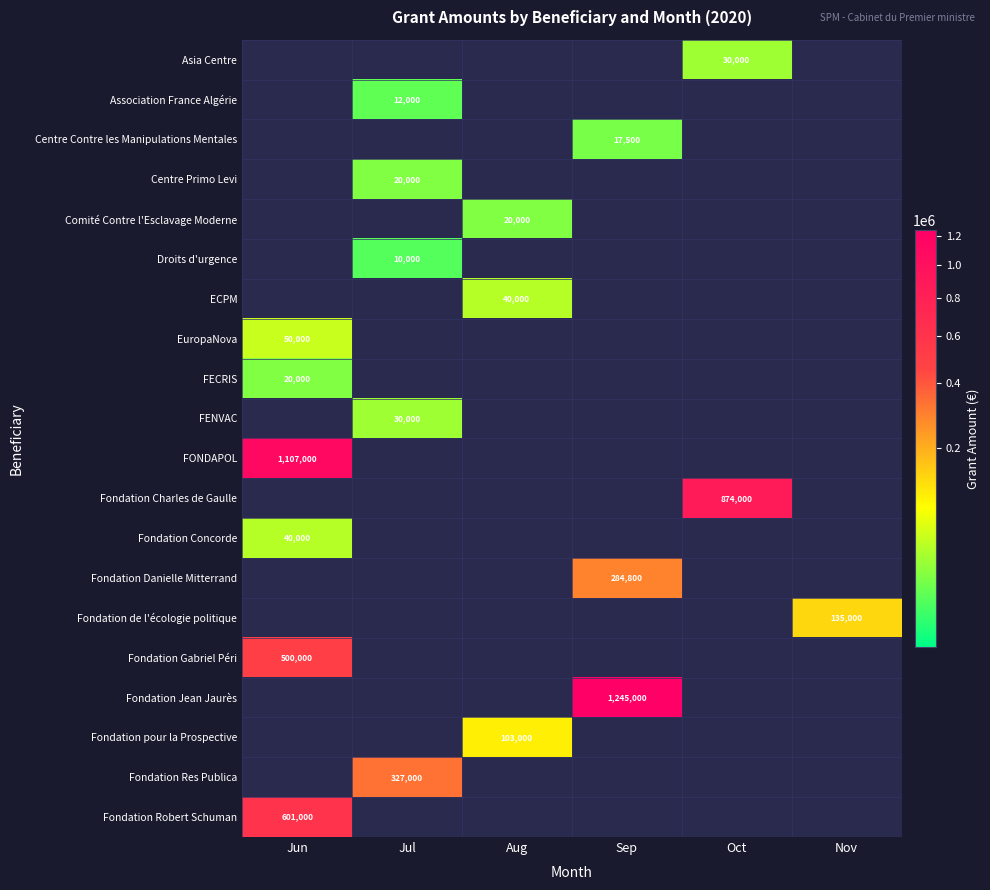

The value of Fondation Danielle Mitterrand at Sep is 103151. True or false?

False